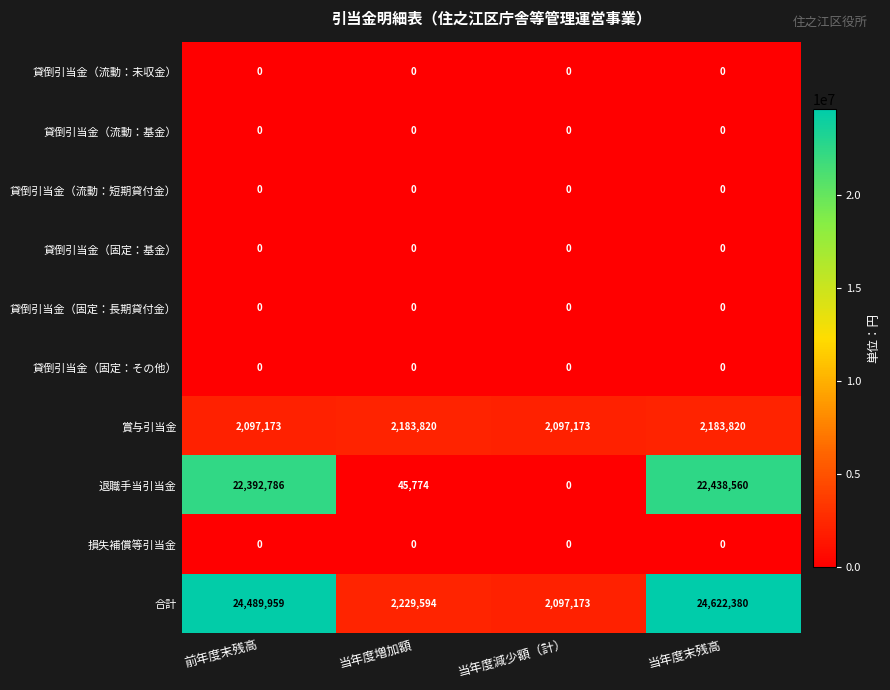

The 賞与引当金 series shows 3578998 at 当年度増加額. True or false?

False